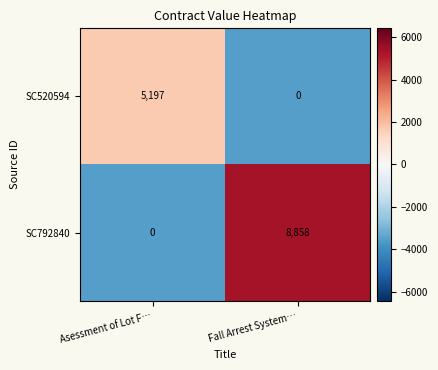

Rank the categories by SC792840 value from highest to lowest.

Fall Arrest System…, Asessment of Lot F…